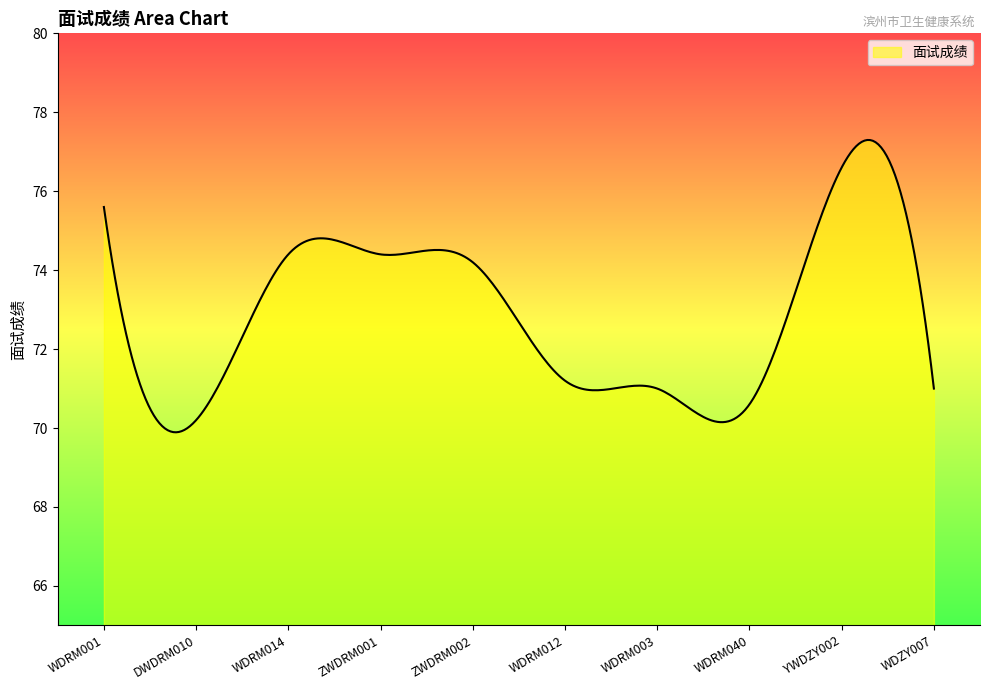

How many lines are shown in the chart?

1